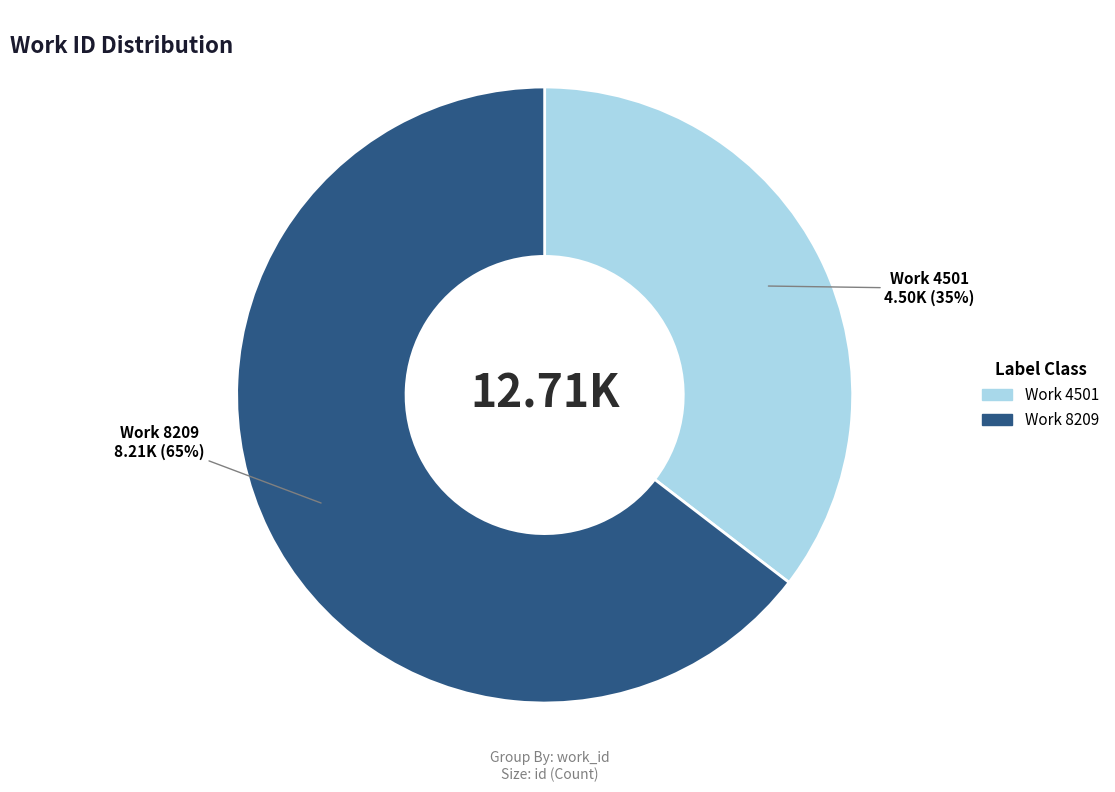

To the nearest percent, what is the average slice percentage?

50%